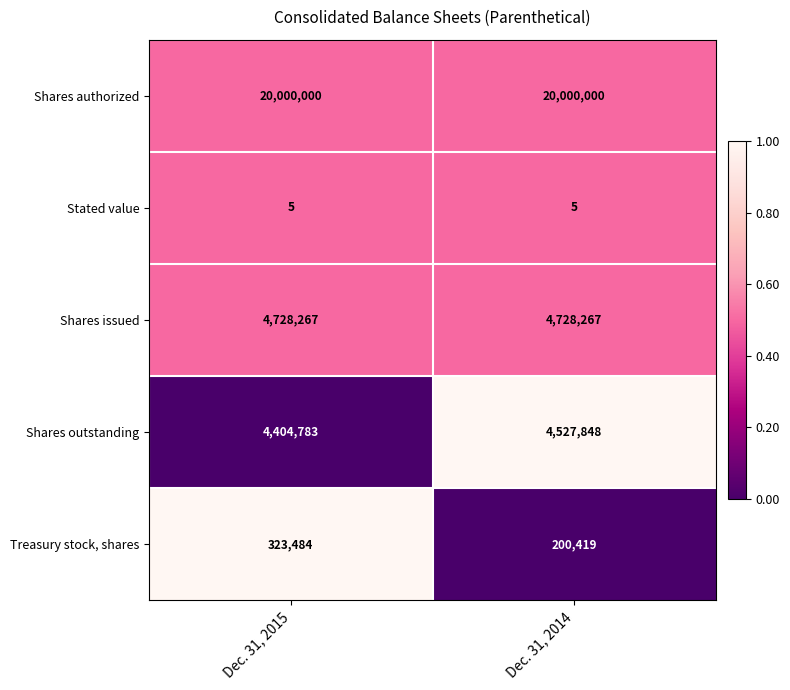

What is the average value of the Treasury stock, shares series?

261952